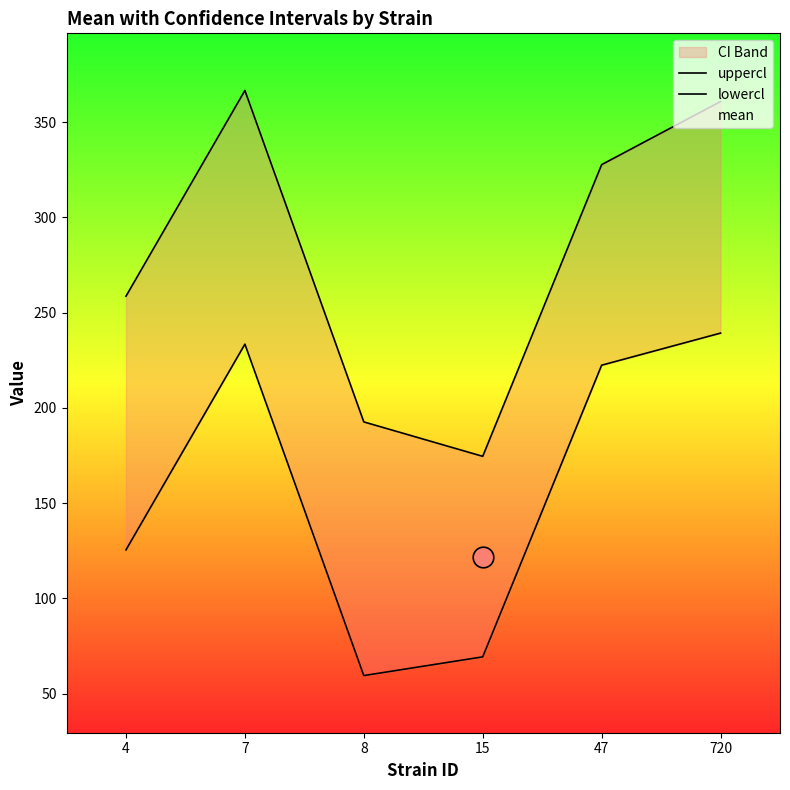

Which series reaches the maximum Y coordinate?

uppercl